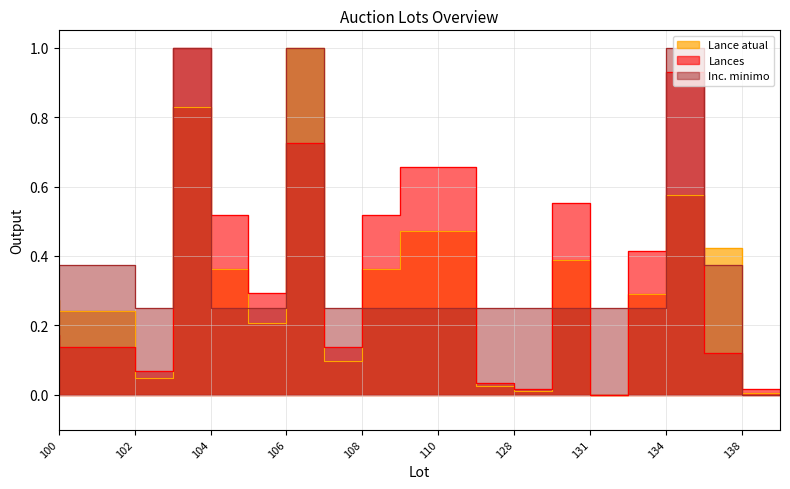

What is the maximum value shown in the chart?

1.0